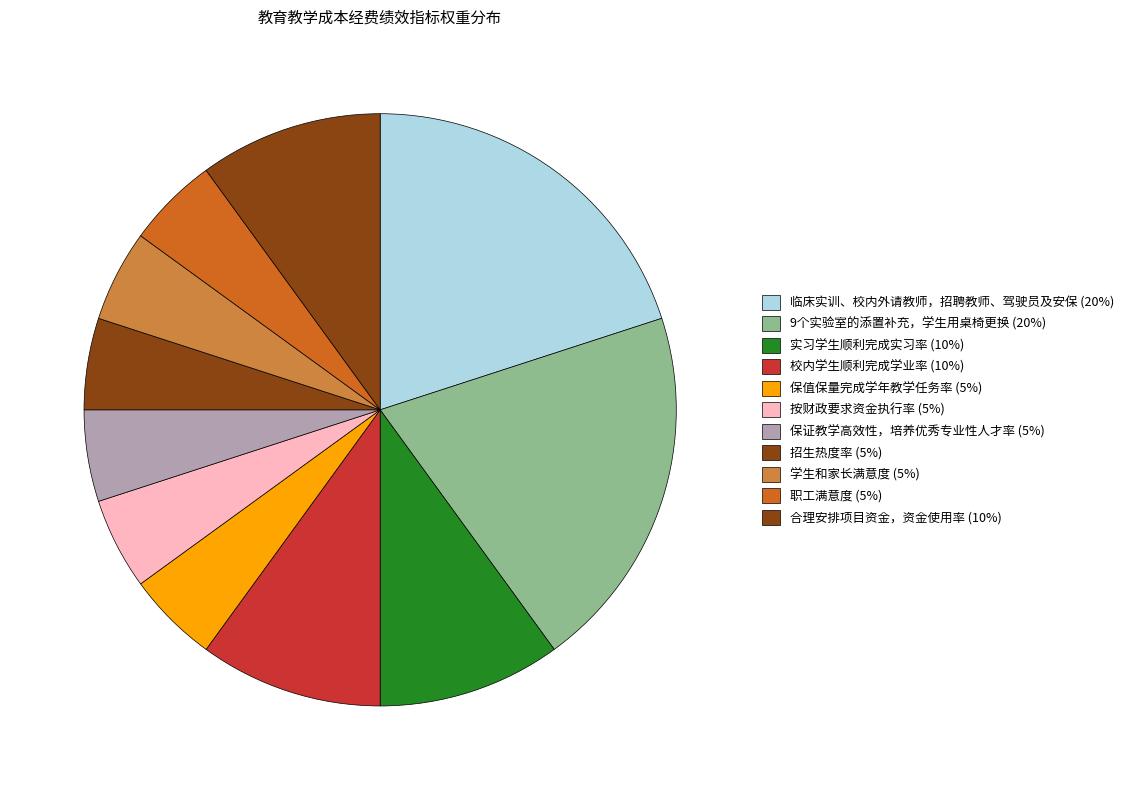

What percentage is the 实习学生顺利完成实习率 slice, to the nearest percent?

10%